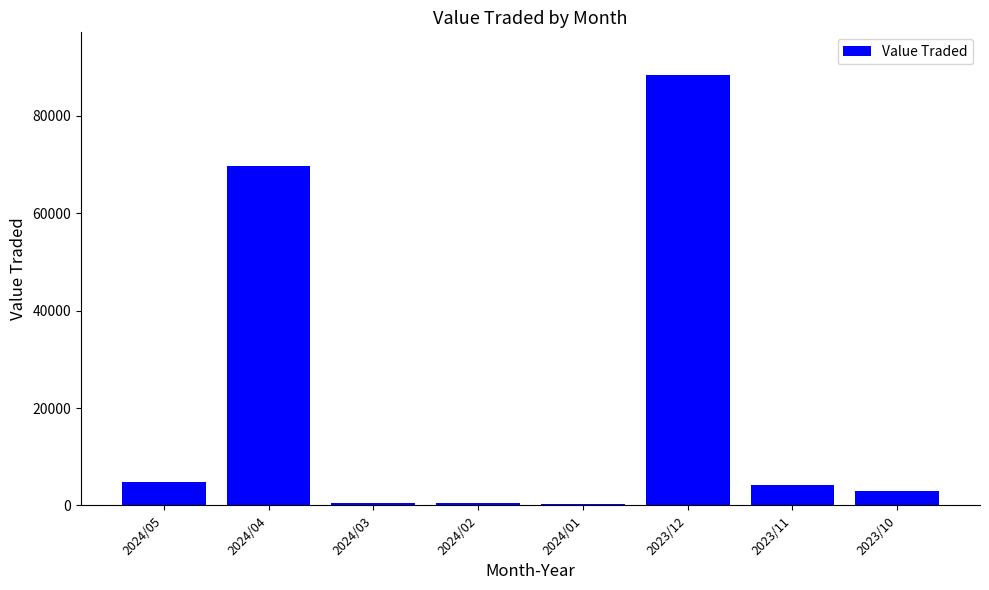

At which category does the chart reach its peak across all series?

2023/12